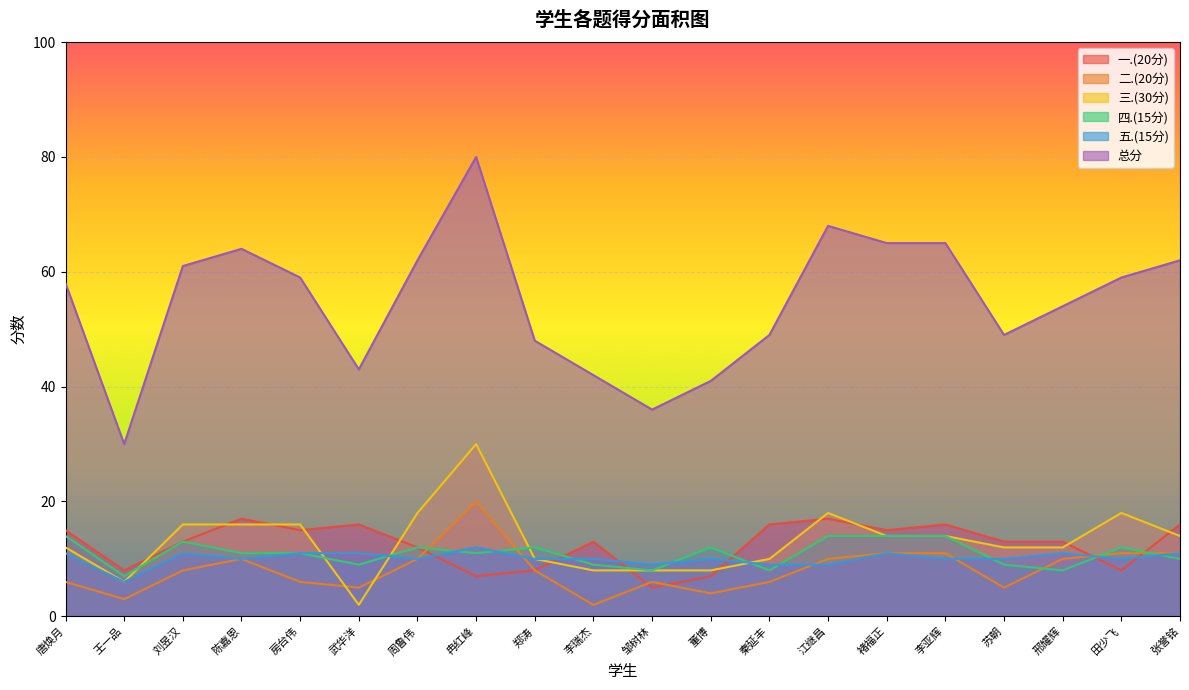

Rank the series at 唐焕月 from highest to lowest value.

总分, 一.(20分), 四.(15分), 三.(30分), 五.(15分), 二.(20分)